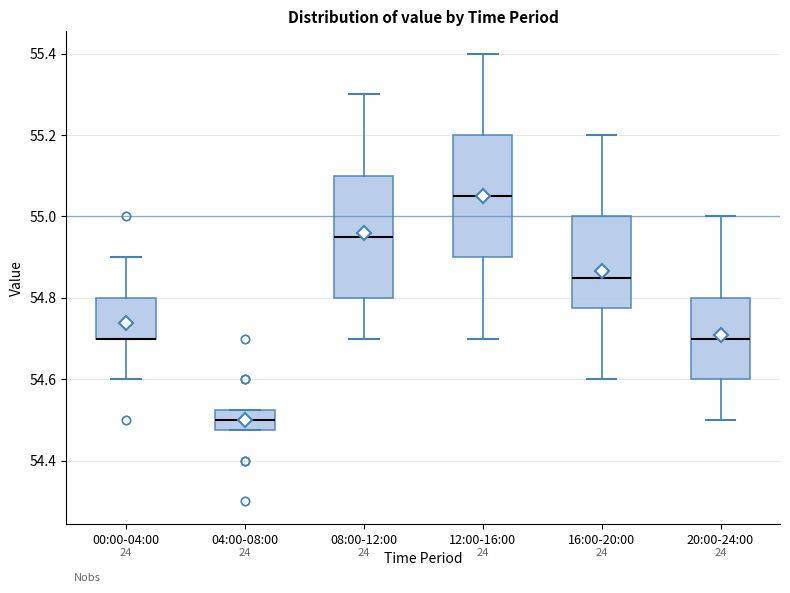

Reading left to right, transcribe this box plot: for each box, give where its median line is, the range the box spans, and where its two whiskers end, as read against the y-axis. The values are not printed on the chart, so give them approximately, as read against the axis.

00:00-04:00: median 54.70 (drawn on the box's lower edge), box 54.70 to 54.80, whiskers 54.60 to 54.90
04:00-08:00: median 54.50, box 54.48 to 54.52, whiskers 54.48 to 54.52
08:00-12:00: median 54.96, box 54.80 to 55.10, whiskers 54.70 to 55.30
12:00-16:00: median 55.06, box 54.90 to 55.20, whiskers 54.70 to 55.40
16:00-20:00: median 54.86, box 54.78 to 55.00, whiskers 54.60 to 55.20
20:00-24:00: median 54.70, box 54.60 to 54.80, whiskers 54.50 to 55.00